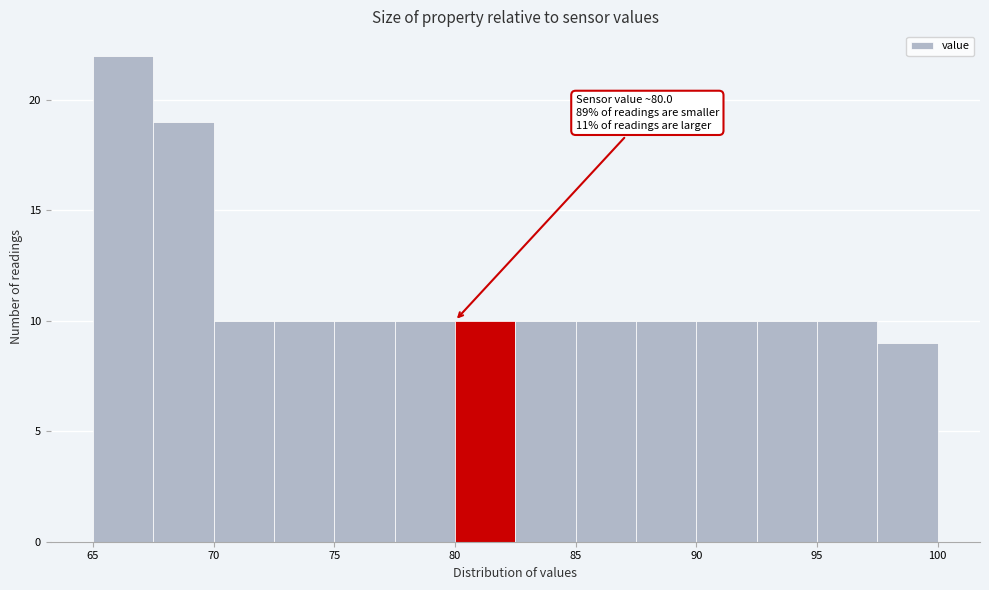

Over which range of the x-axis is the bar tallest?

65.0 to 67.5